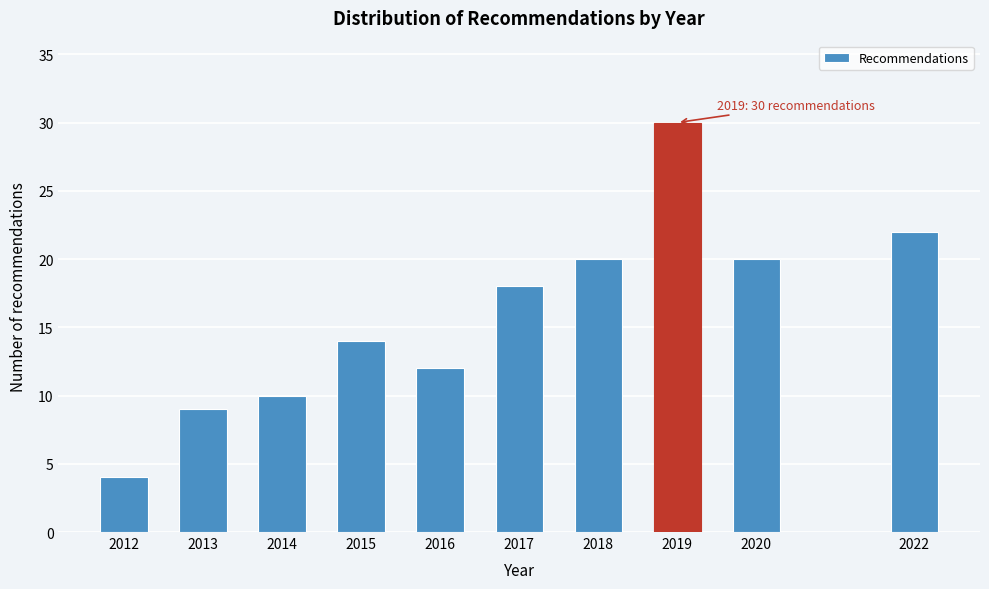

Reading left to right, list all the values displayed in this chart.

2012=4	2013=9	2014=10	2015=14	2016=12	2017=18	2018=20	2019=30	2020=20	2022=22